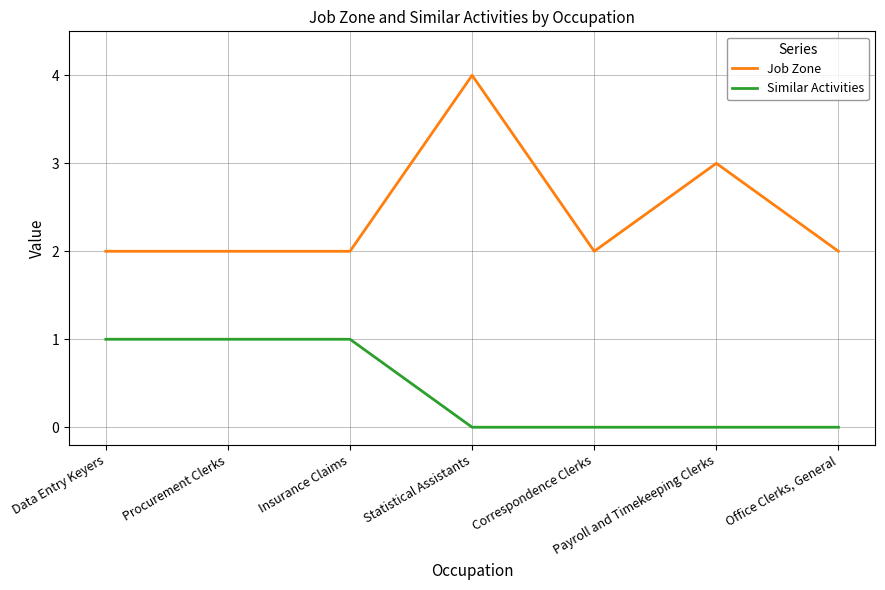

Does the chart display data point markers on the line(s)?

No